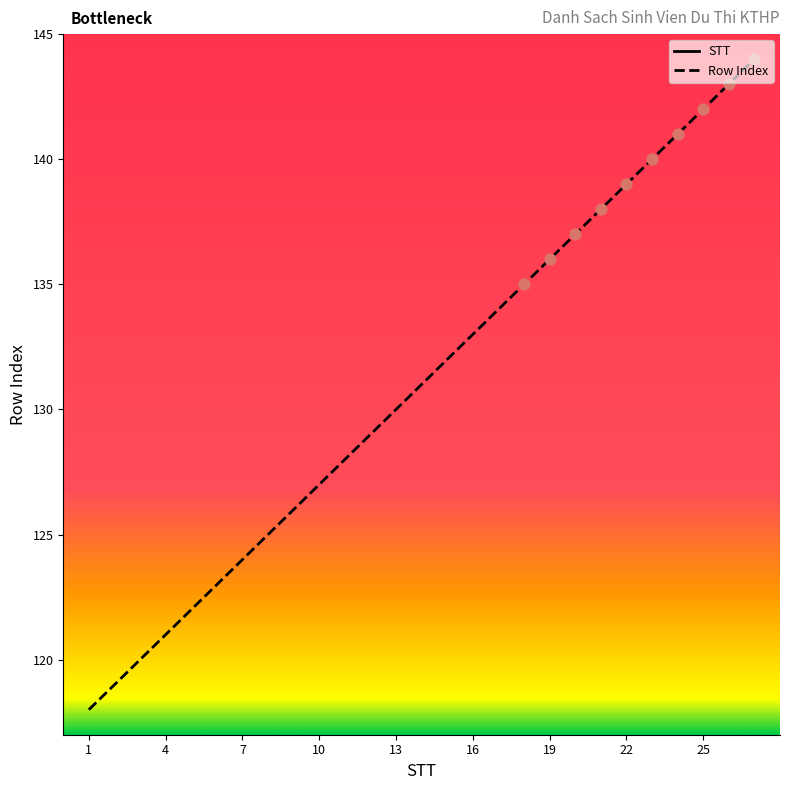

Which series reaches the maximum Y coordinate?

Row Index